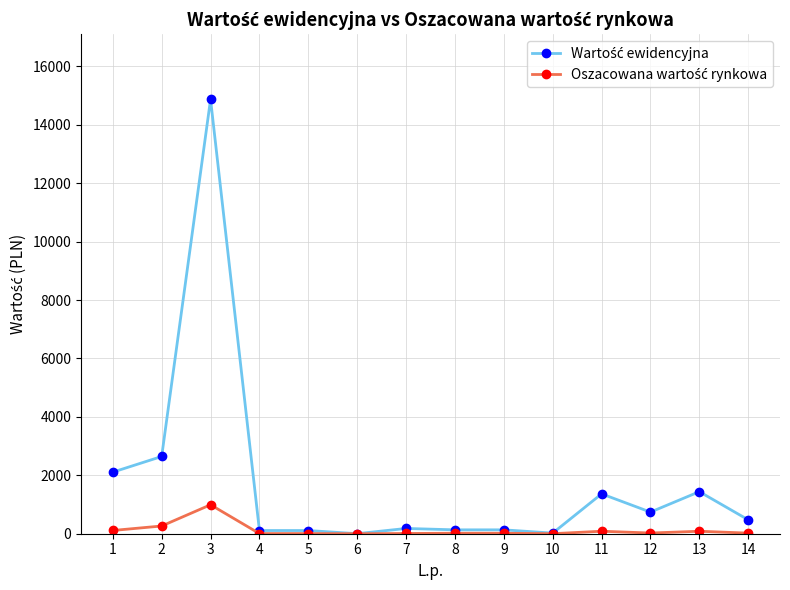

At which category is the sum across all series the highest?

3